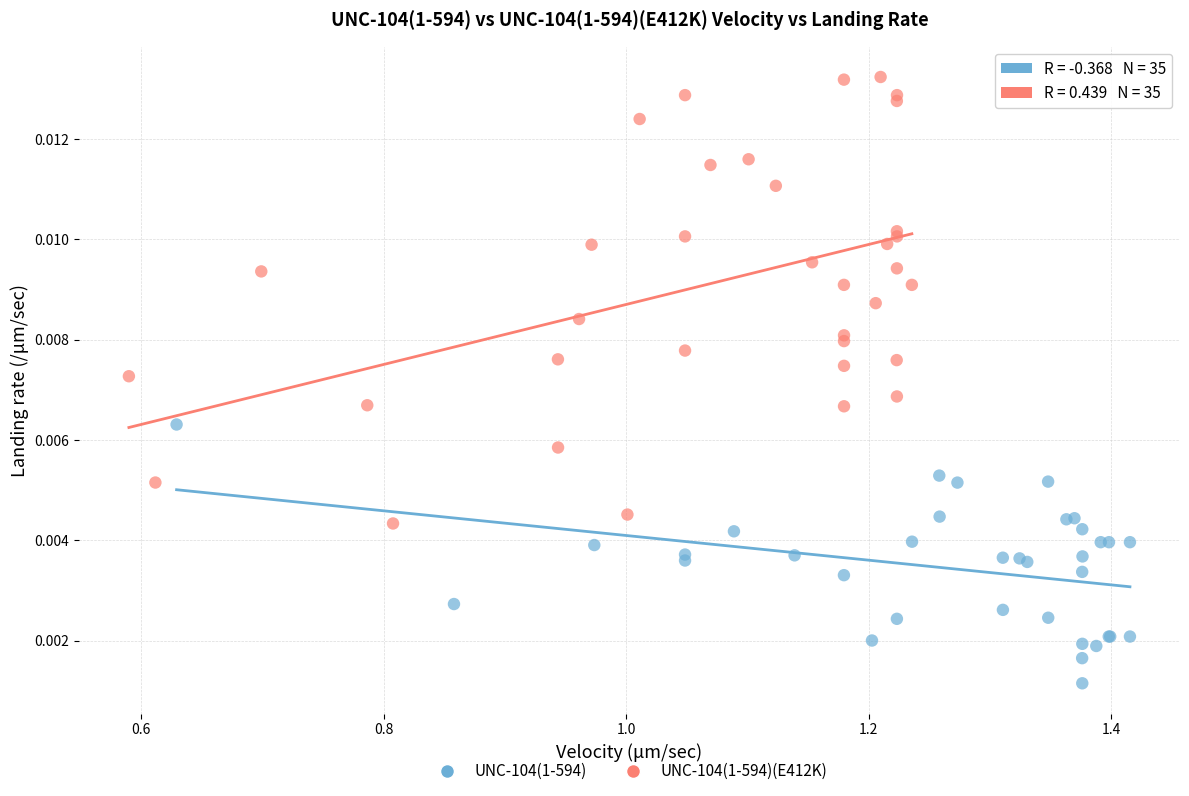

Which series contains the highest Y value?

UNC-104(1-594)(E412K)